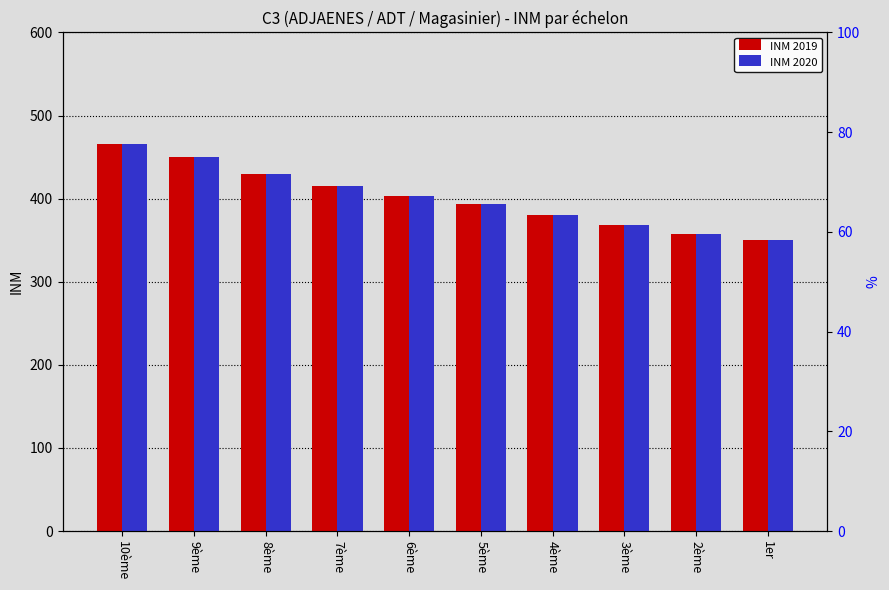

What is the difference between the maximum and minimum values in the INM 2020 series?

116